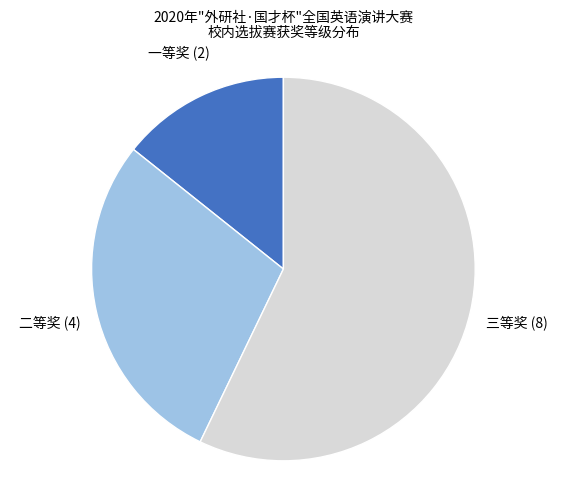

Rank the categories by value from lowest to highest.

一等奖, 二等奖, 三等奖